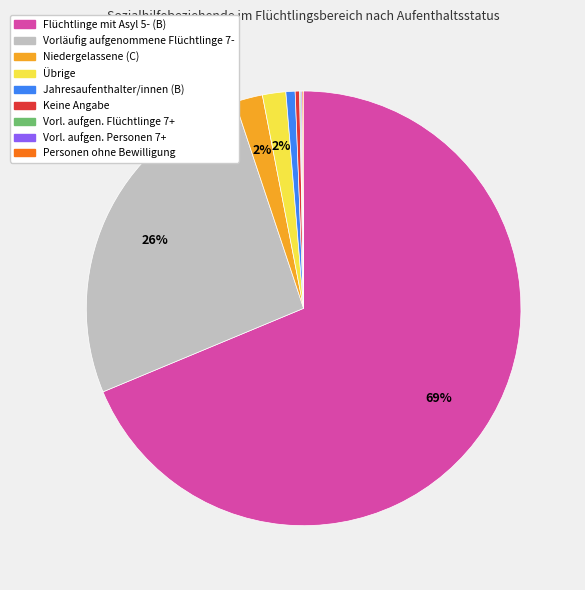

To the nearest percent, what is the average slice percentage?

11%